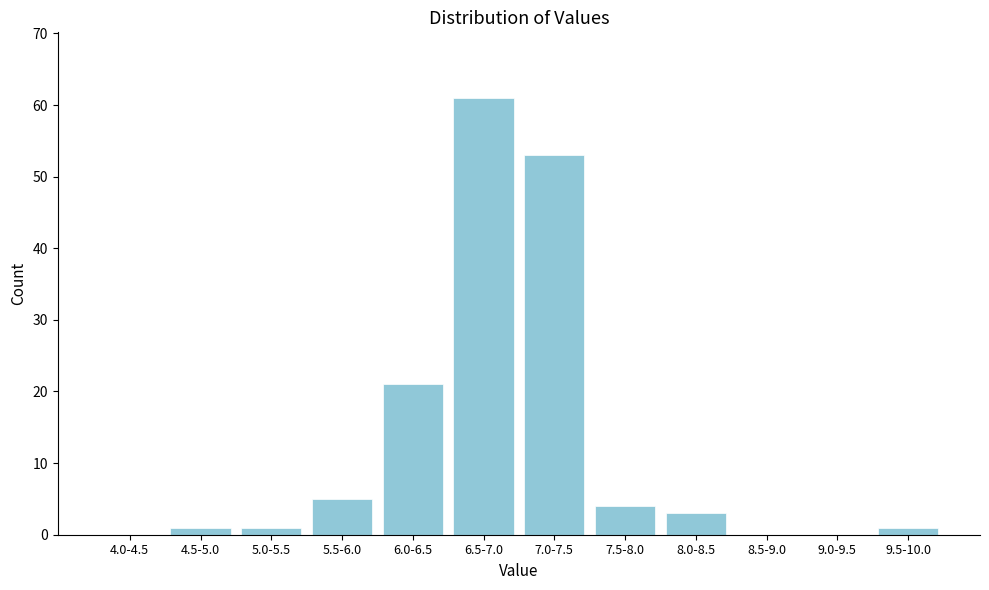

Reading left to right, extract all data points from this chart.

4.0-4.5=0	4.5-5.0=1	5.0-5.5=1	5.5-6.0=5	6.0-6.5=21	6.5-7.0=61	7.0-7.5=53	7.5-8.0=4	8.0-8.5=3	8.5-9.0=0	9.0-9.5=0	9.5-10.0=1